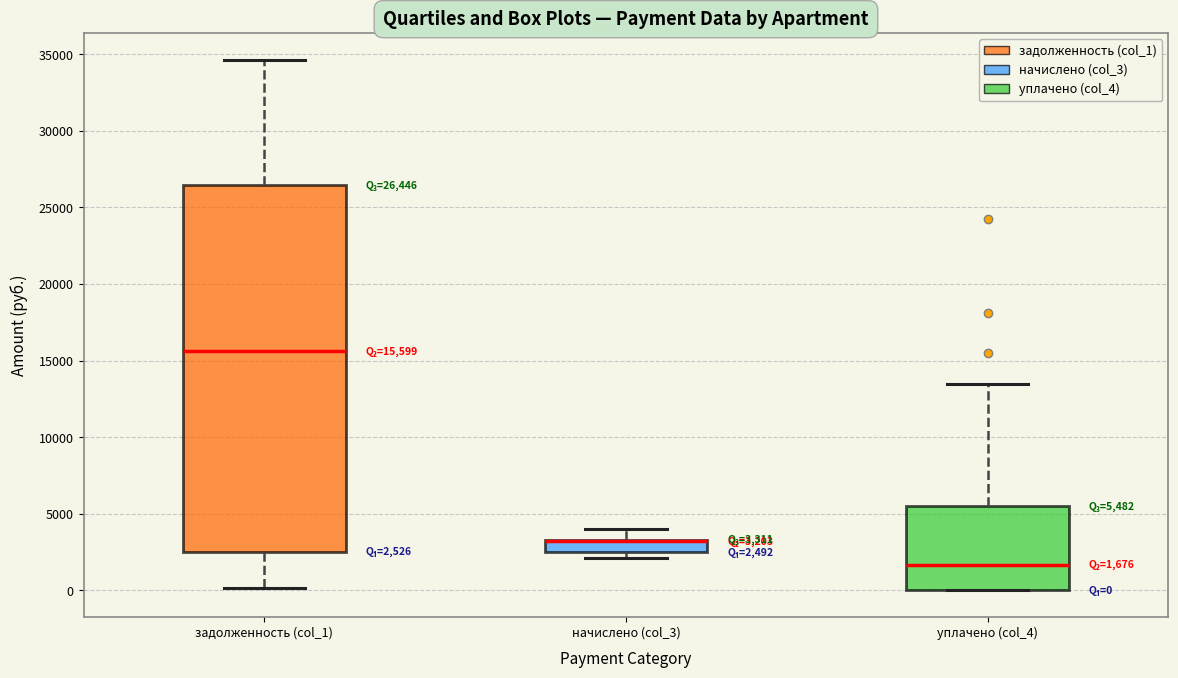

Which box is the tallest, from its lower edge to its upper edge?

задолженность (col_1)